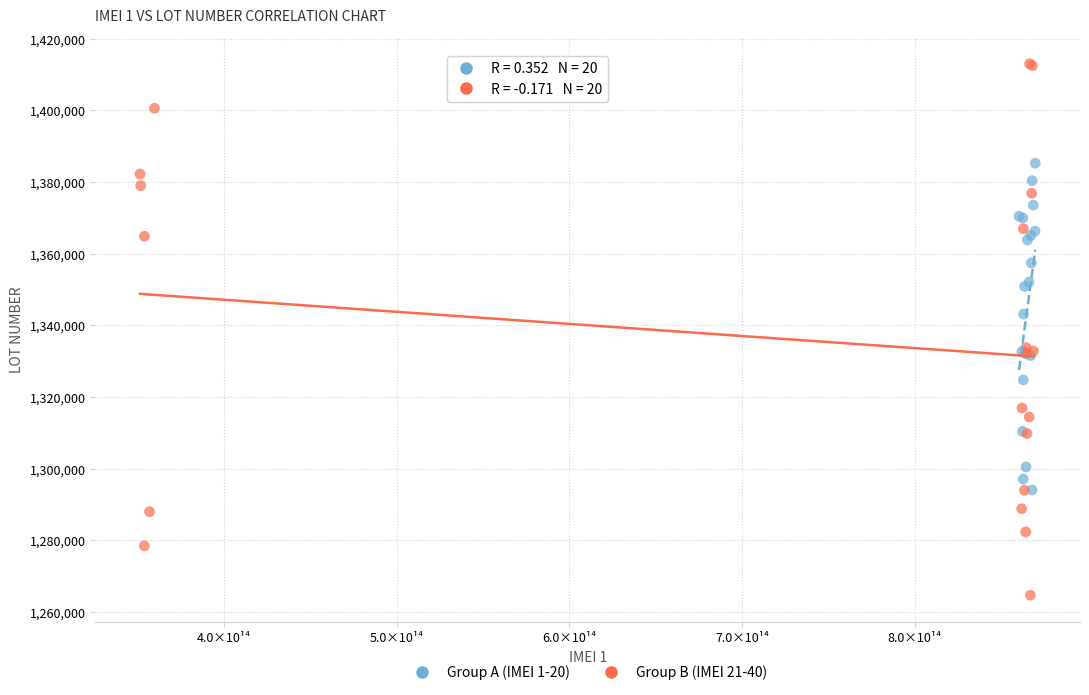

Which series has the largest Y range (max minus min)?

Group B (IMEI 21-40)